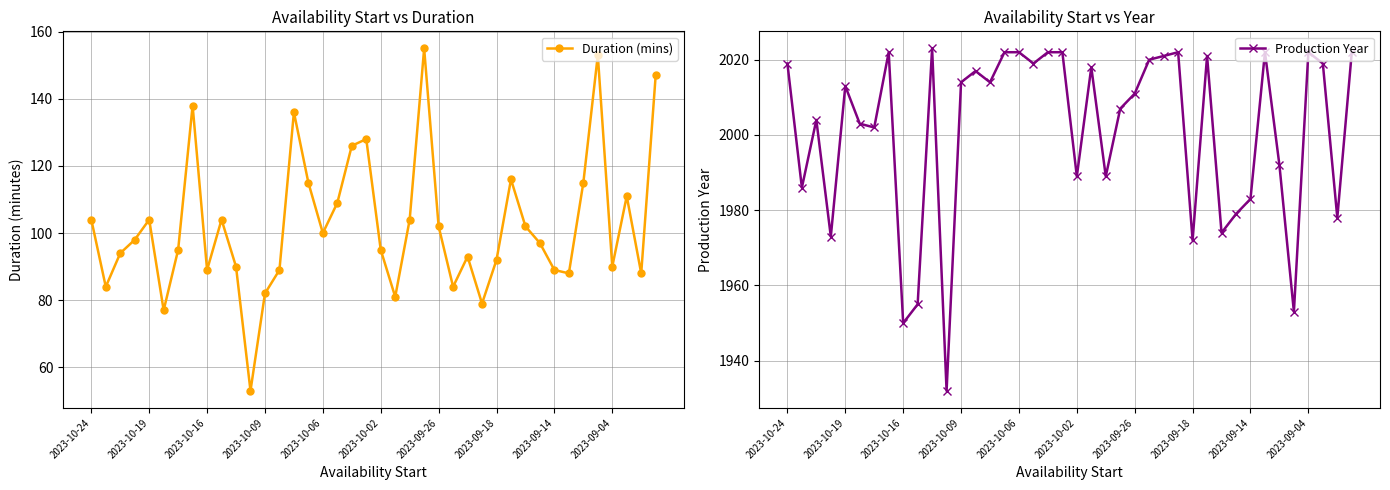

What is the highest value of the Production Year series?

2023